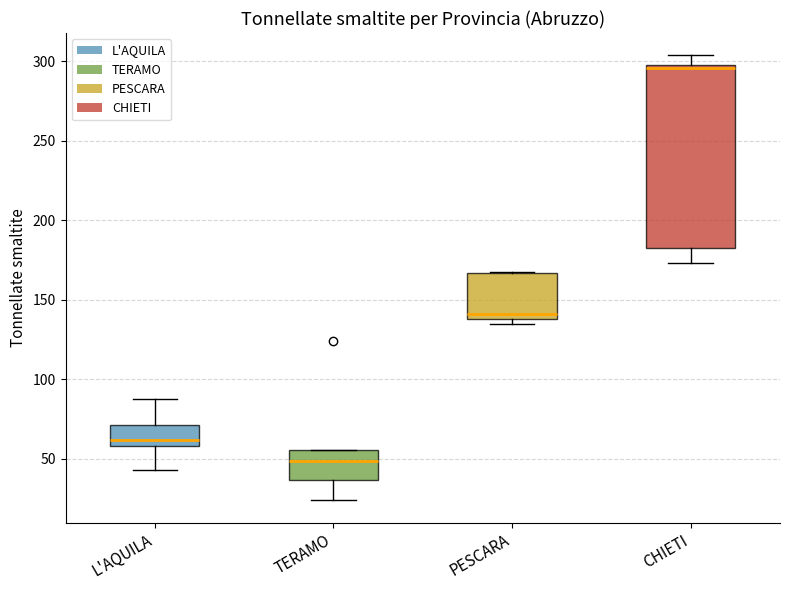

Comparing the boxes themselves (not the whiskers), which one is the tallest?

CHIETI